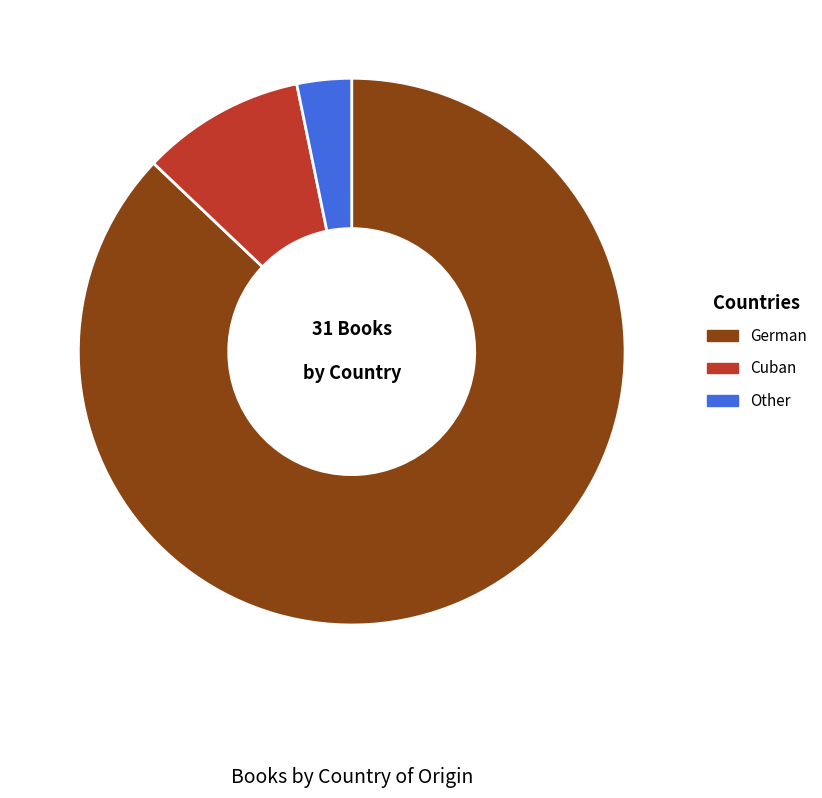

True or false: Cuban accounts for 4% of the total.

False